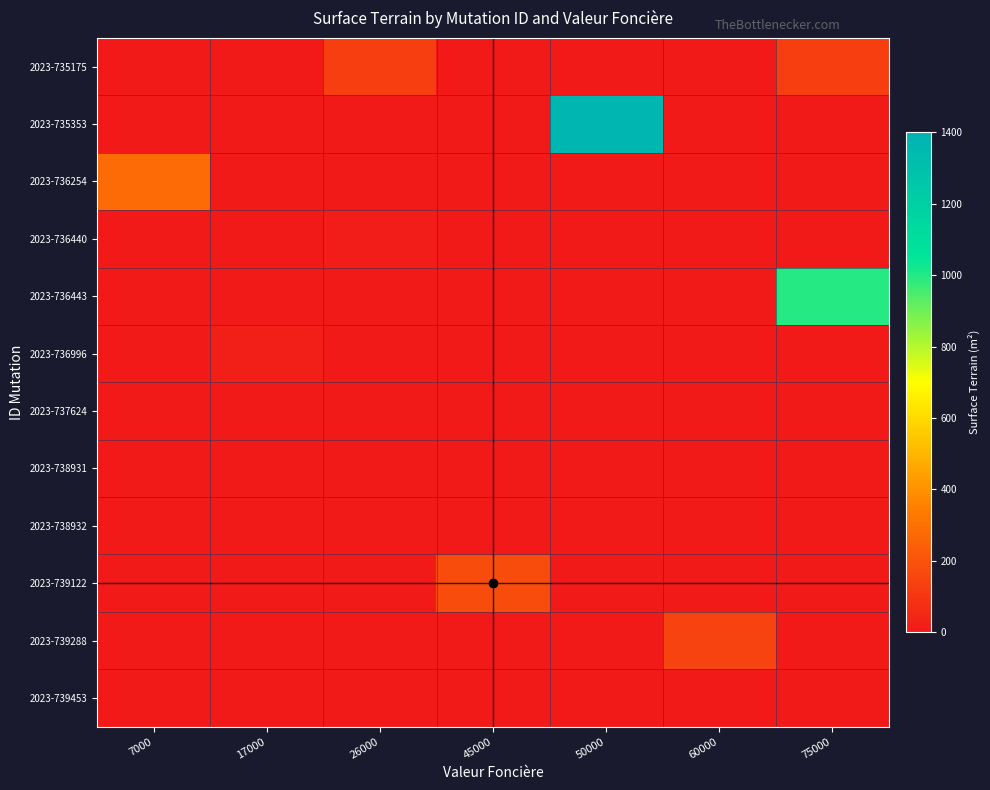

Reading left to right, what are all the values shown in this chart?

2023-735175: 7000=0	17000=0	26000=130	45000=0	50000=0	60000=0	75000=130
2023-735353: 7000=0	17000=0	26000=0	45000=0	50000=1368	60000=0	75000=0
2023-736254: 7000=280	17000=0	26000=0	45000=0	50000=0	60000=0	75000=0
2023-736440: 7000=0	17000=0	26000=15	45000=0	50000=0	60000=0	75000=0
2023-736443: 7000=0	17000=0	26000=0	45000=0	50000=0	60000=0	75000=1000
2023-736996: 7000=0	17000=21	26000=0	45000=0	50000=0	60000=0	75000=0
2023-737624: 7000=0	17000=0	26000=0	45000=0	50000=0	60000=0	75000=0
2023-738931: 7000=0	17000=0	26000=0	45000=0	50000=0	60000=0	75000=0
2023-738932: 7000=0	17000=0	26000=0	45000=0	50000=0	60000=0	75000=0
2023-739122: 7000=0	17000=0	26000=0	45000=176	50000=0	60000=0	75000=0
2023-739288: 7000=0	17000=0	26000=0	45000=0	50000=0	60000=144	75000=0
2023-739453: 7000=0	17000=0	26000=0	45000=0	50000=0	60000=0	75000=0